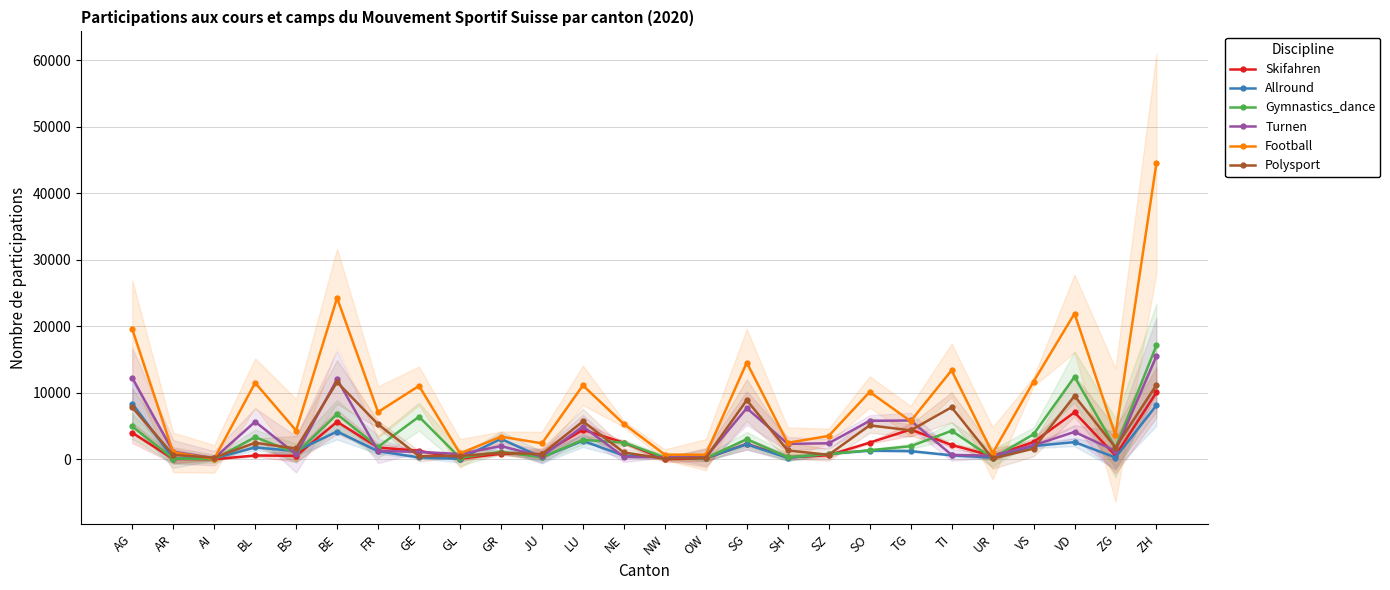

Read the Polysport value at ZG, to the nearest 10.

1750